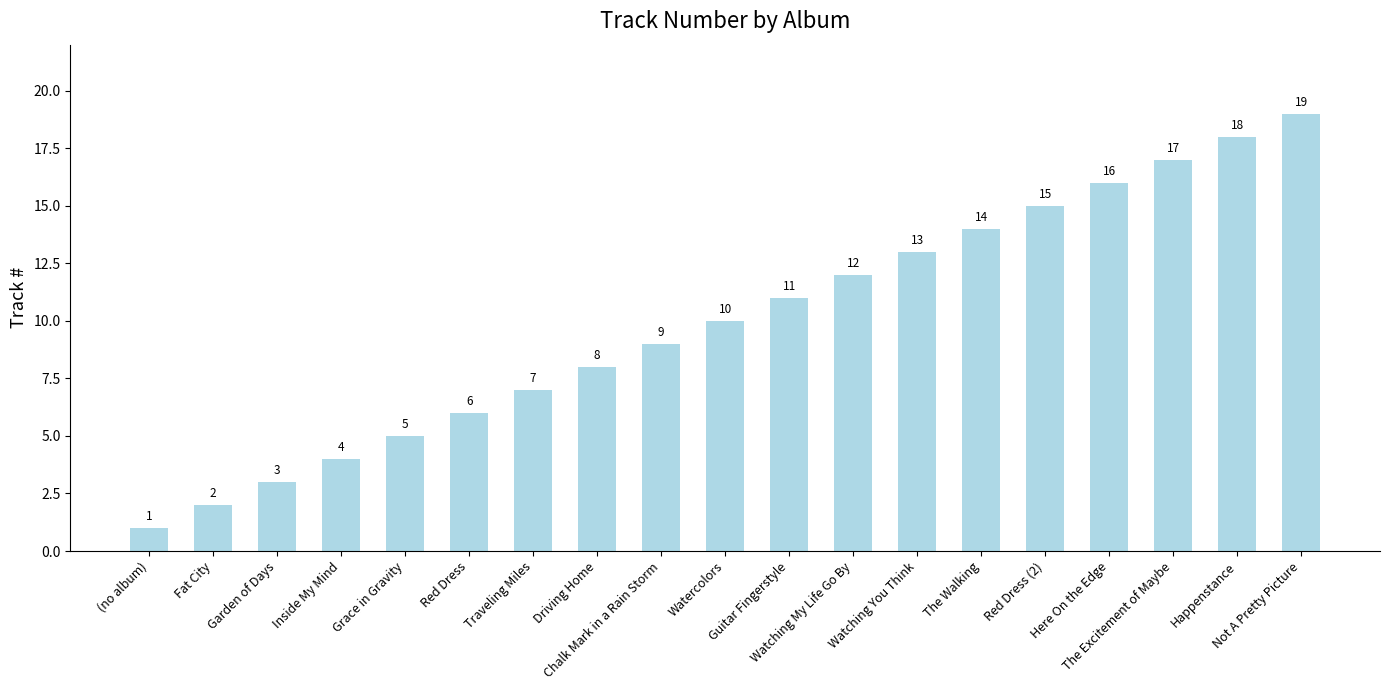

What is the difference between the maximum and minimum values?

18